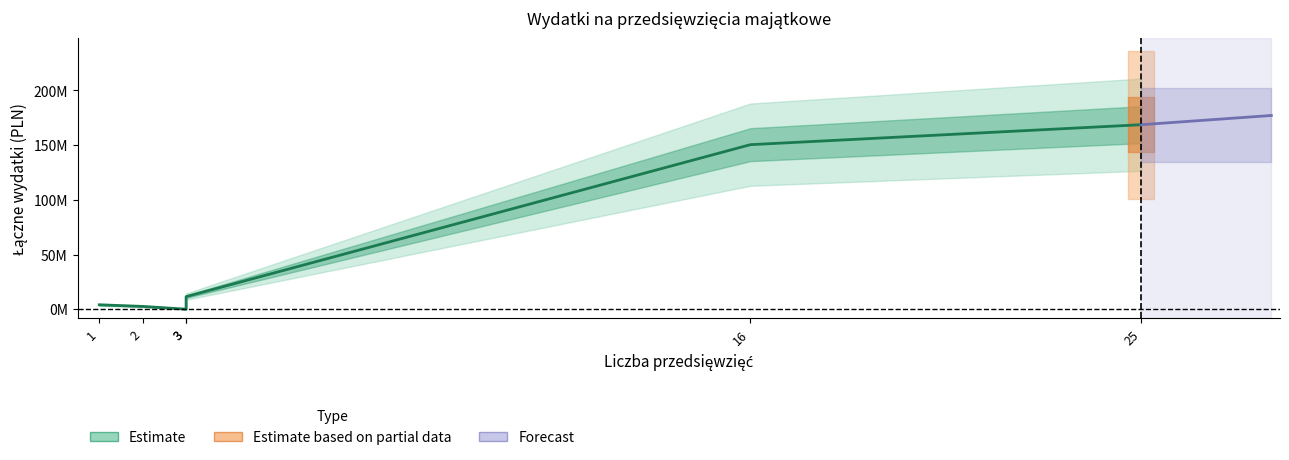

Which label corresponds to the largest value in the chart?

25